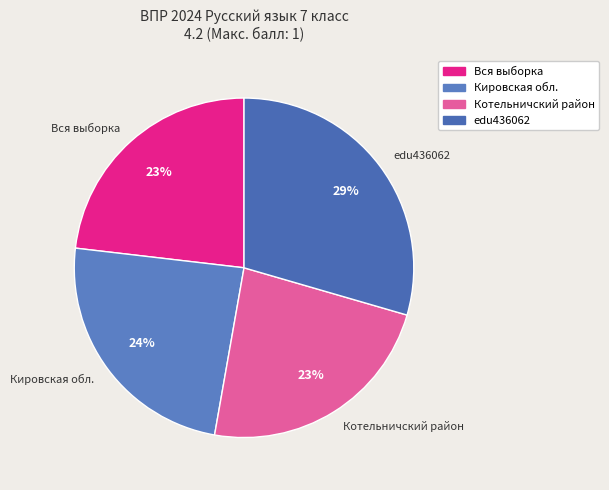

The edu436062 slice represents 18% of the pie. True or false?

False